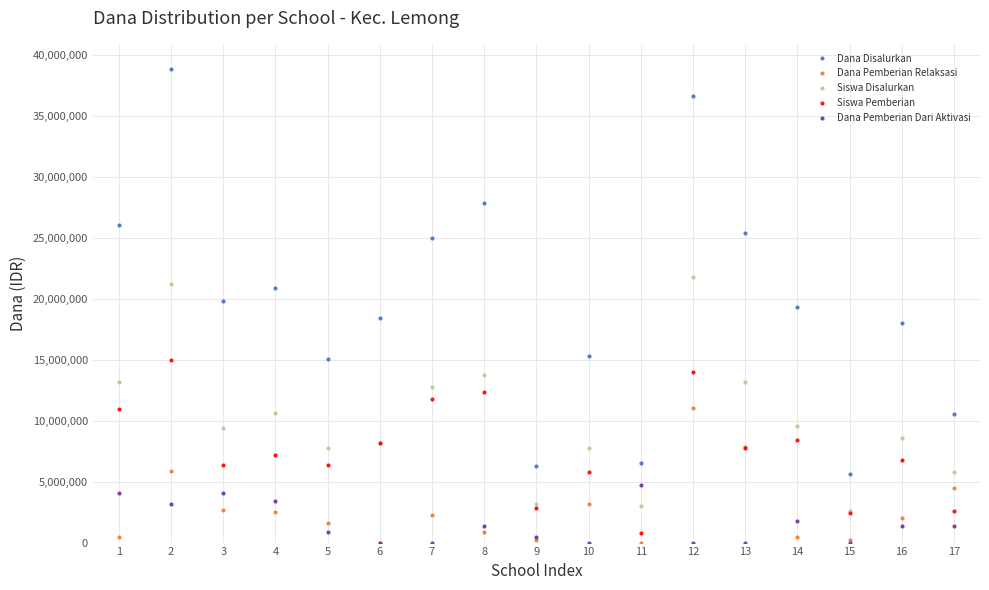

Is it true that Dana Disalurkan equals 18450000 at 6?

True